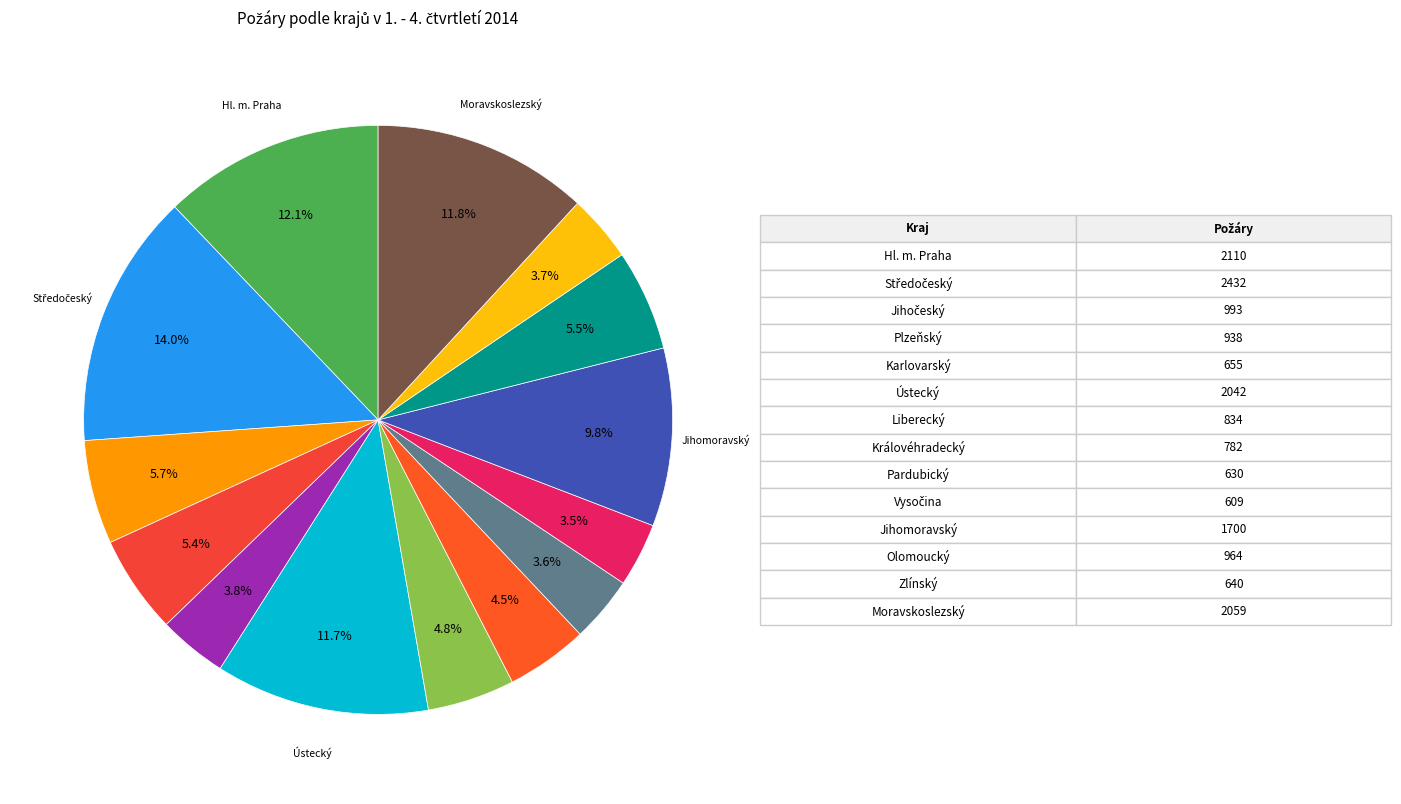

How many segments does this pie chart have?

14